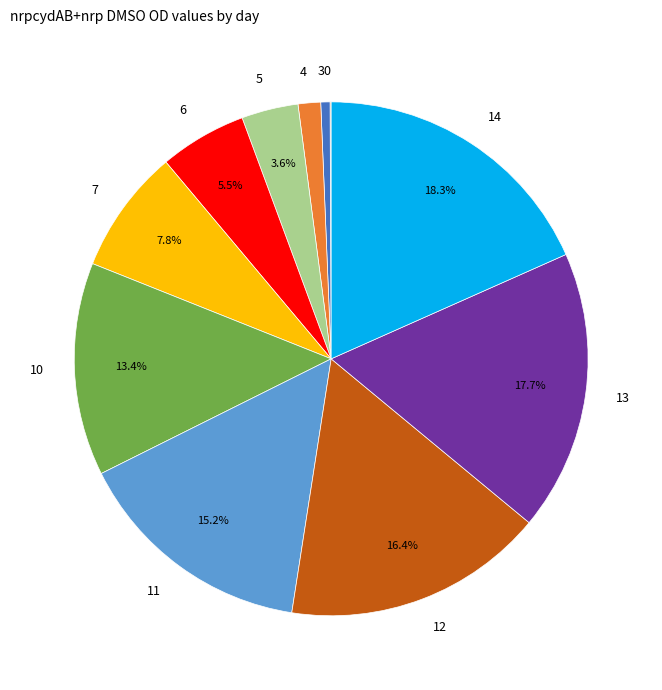

Is 4 the majority of the pie?

No